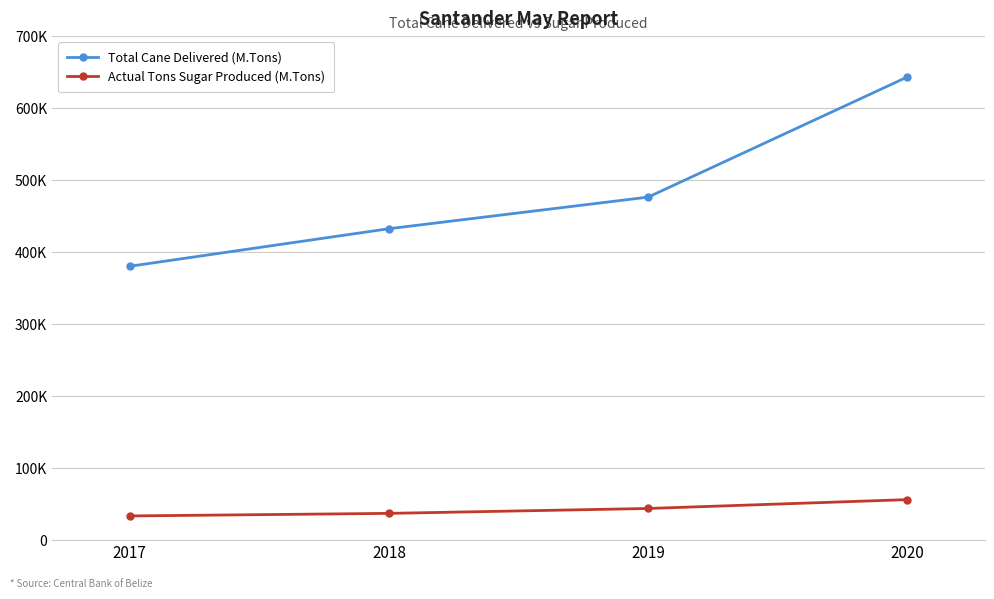

True or false: Actual Tons Sugar Produced (M.Tons) and Total Cane Delivered (M.Tons) intersect in this chart.

False